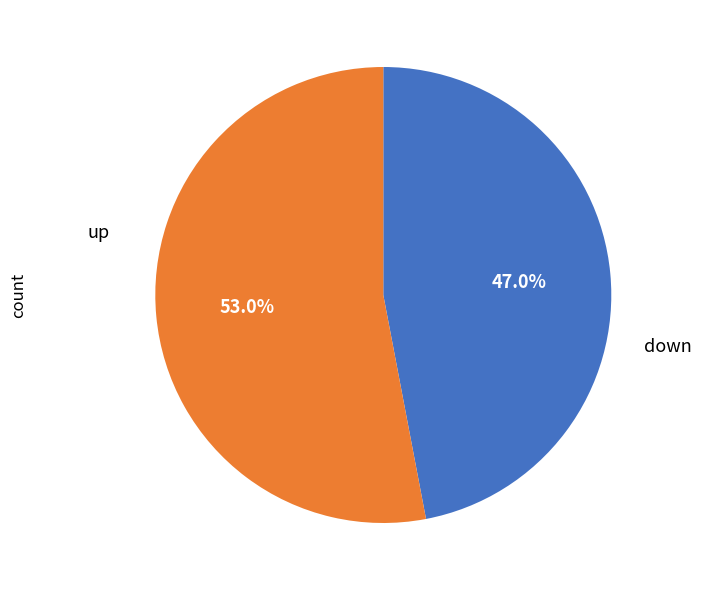

To the nearest percent, what is the average slice percentage?

50%